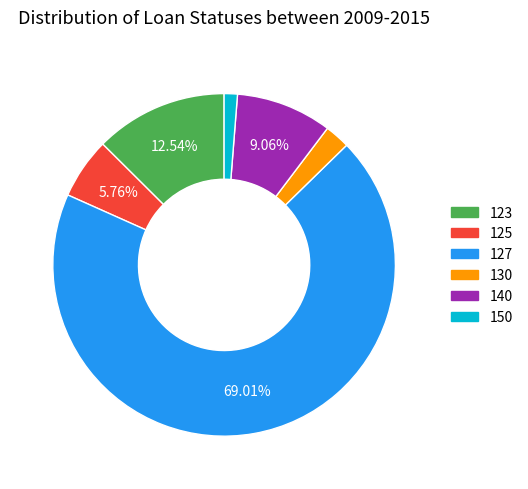

Do 140 and 127 together represent more than half of the pie?

Yes